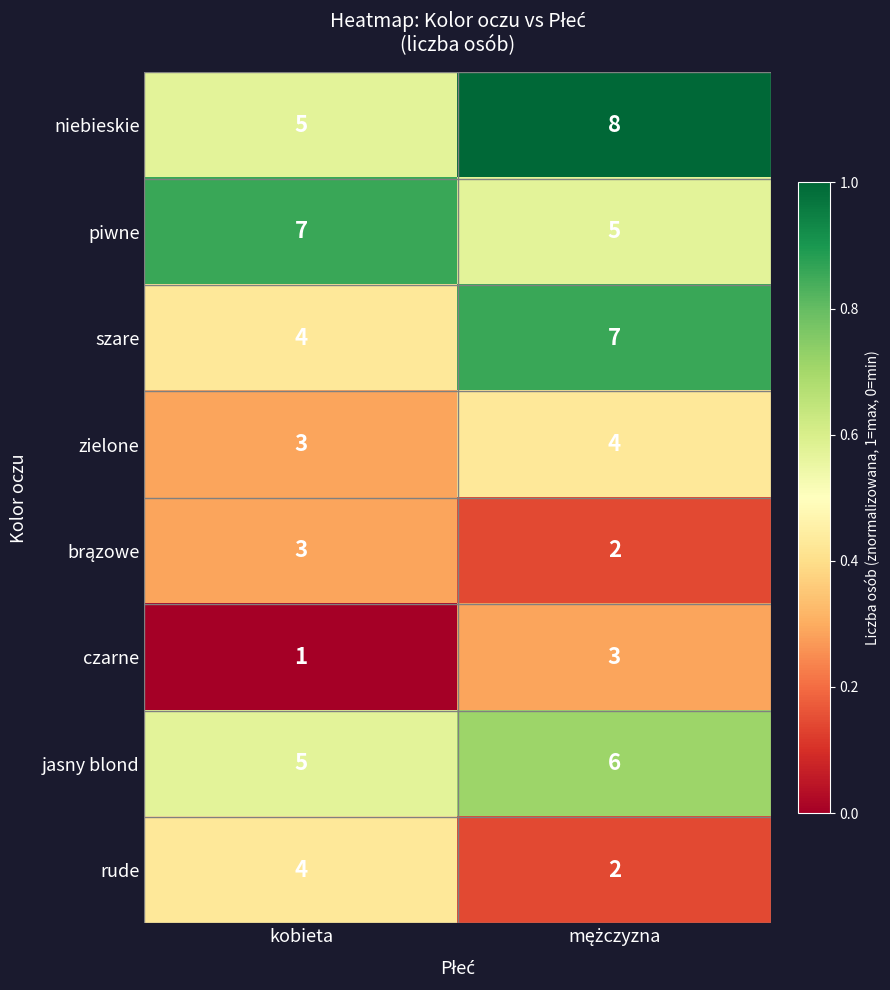

What is the difference between the maximum and minimum values in the niebieskie series?

3